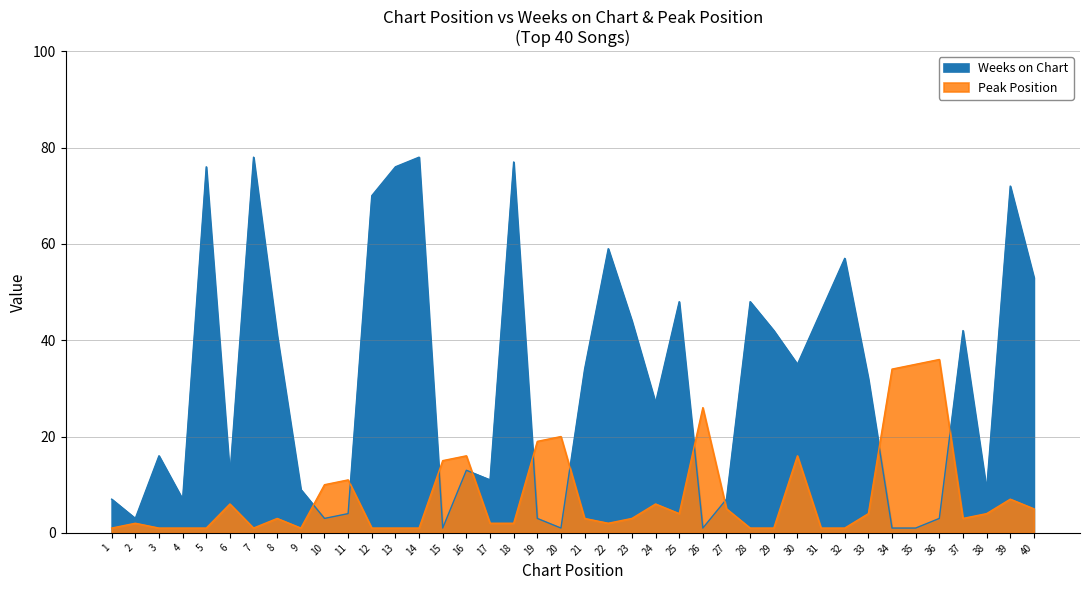

How many categories are shown in the chart?

40